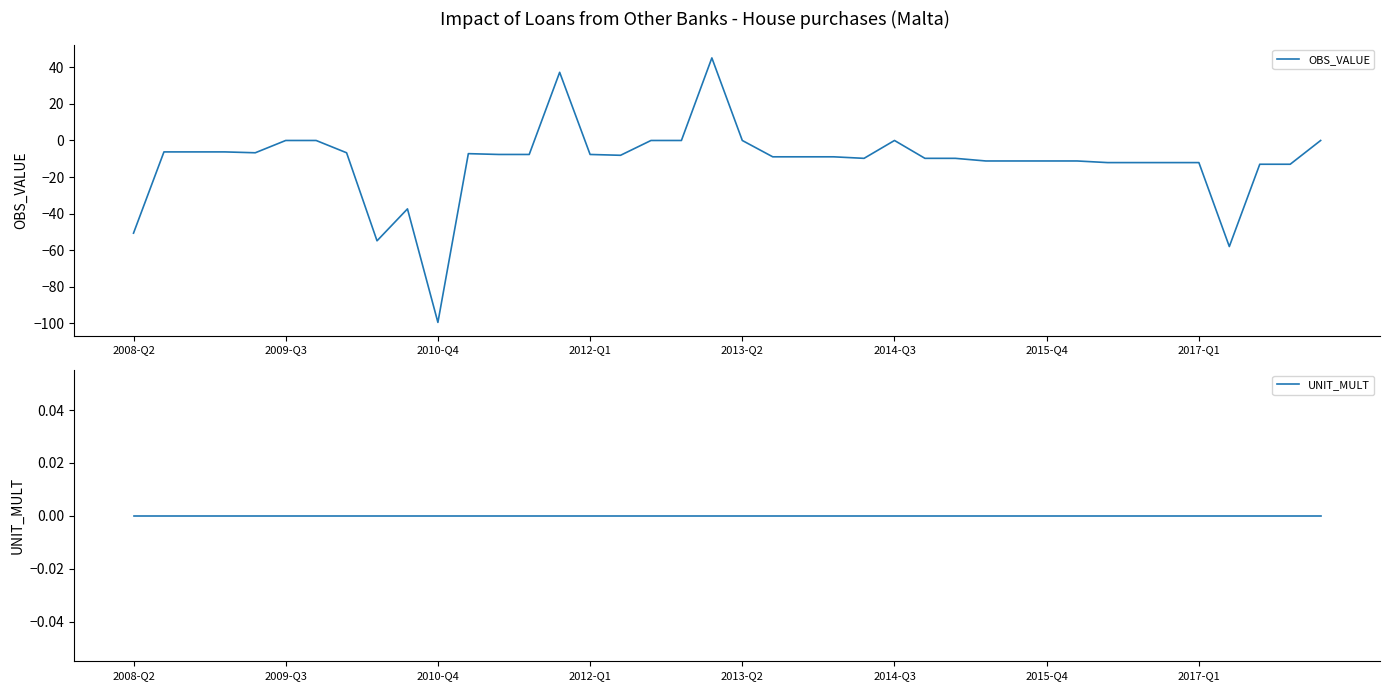

True or false: OBS_VALUE and UNIT_MULT cross at least once.

True